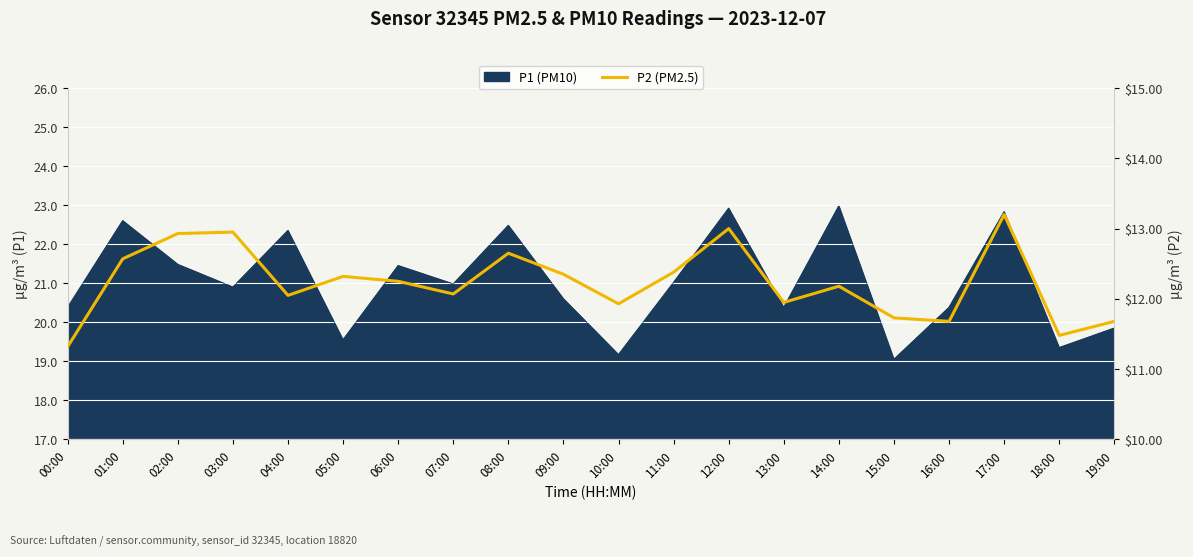

True or false: the data shows 19.6 at 15:00.

False